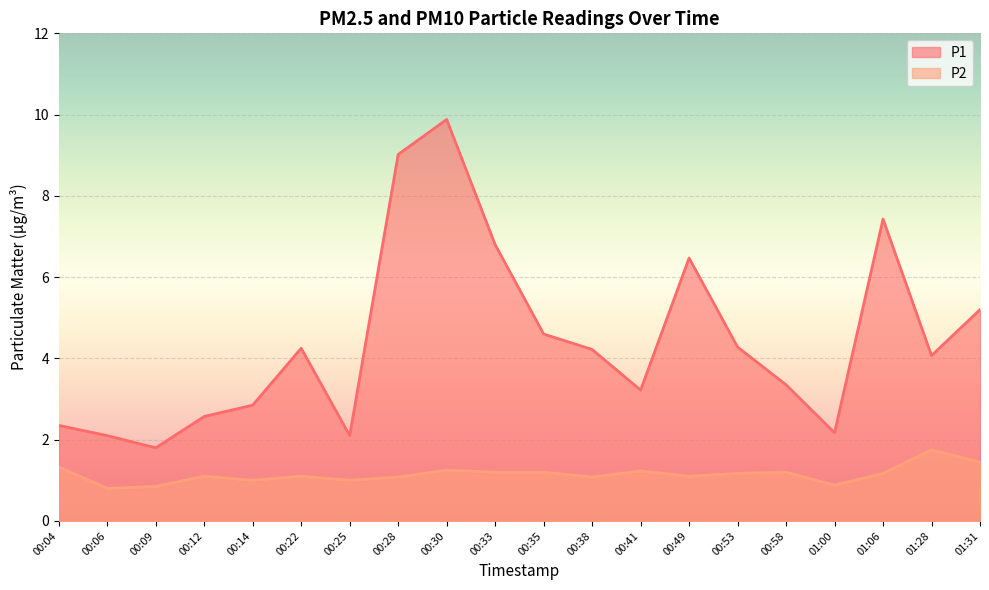

How many interior local peaks does the P1 series have?

4